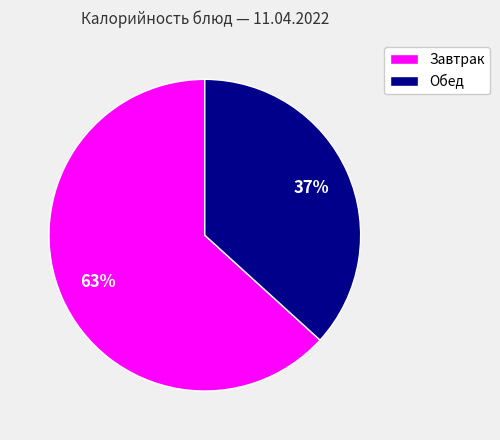

Rank the categories by value from highest to lowest.

Завтрак, Обед